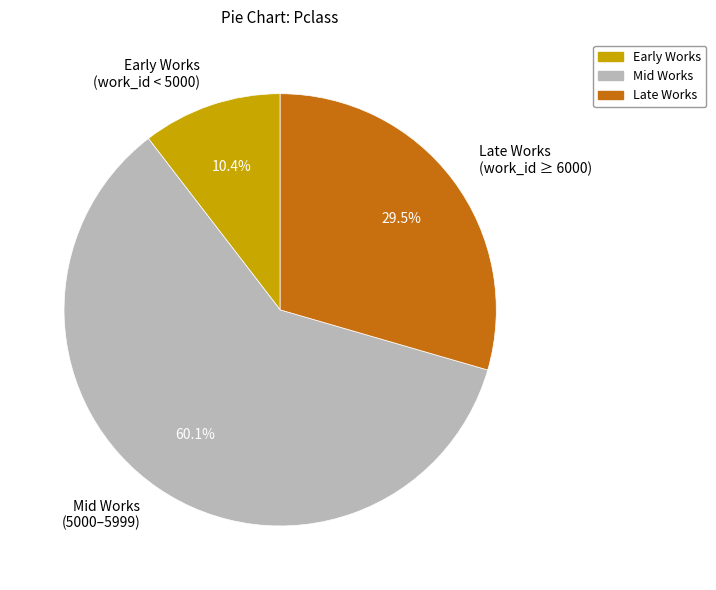

How much of the chart is everything except Late Works (work_id ≥ 6000)?

70.5%